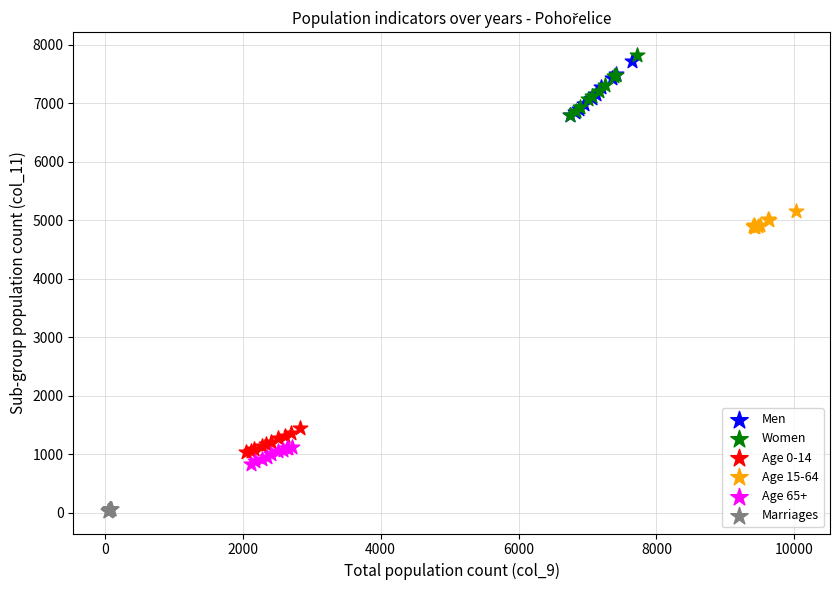

Which series has the widest spread of Y values?

Women